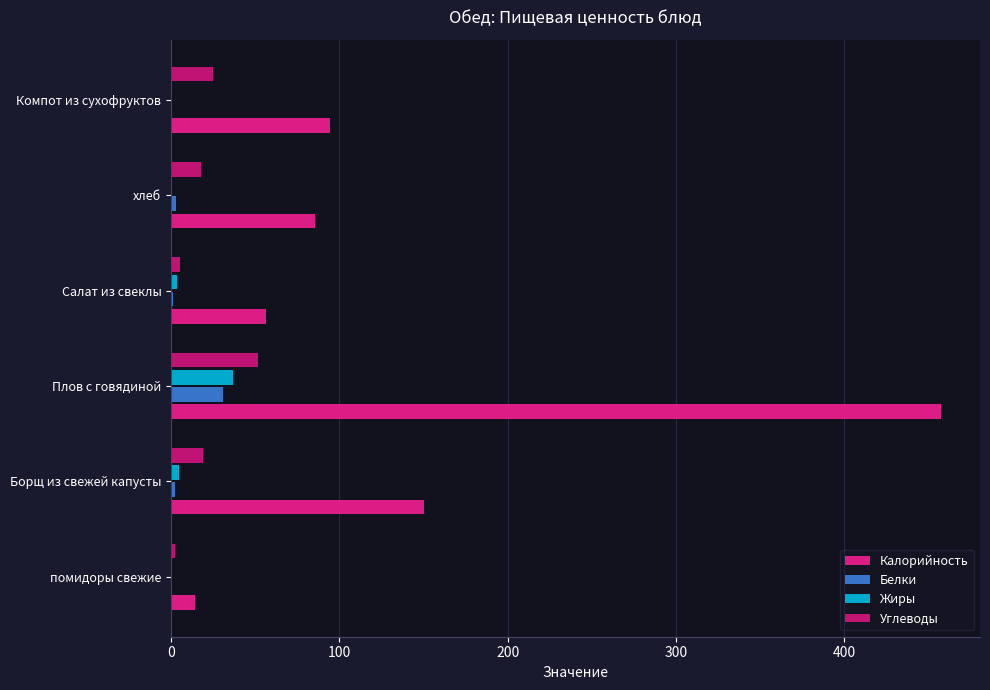

What is the average value of the Углеводы series?

20.1